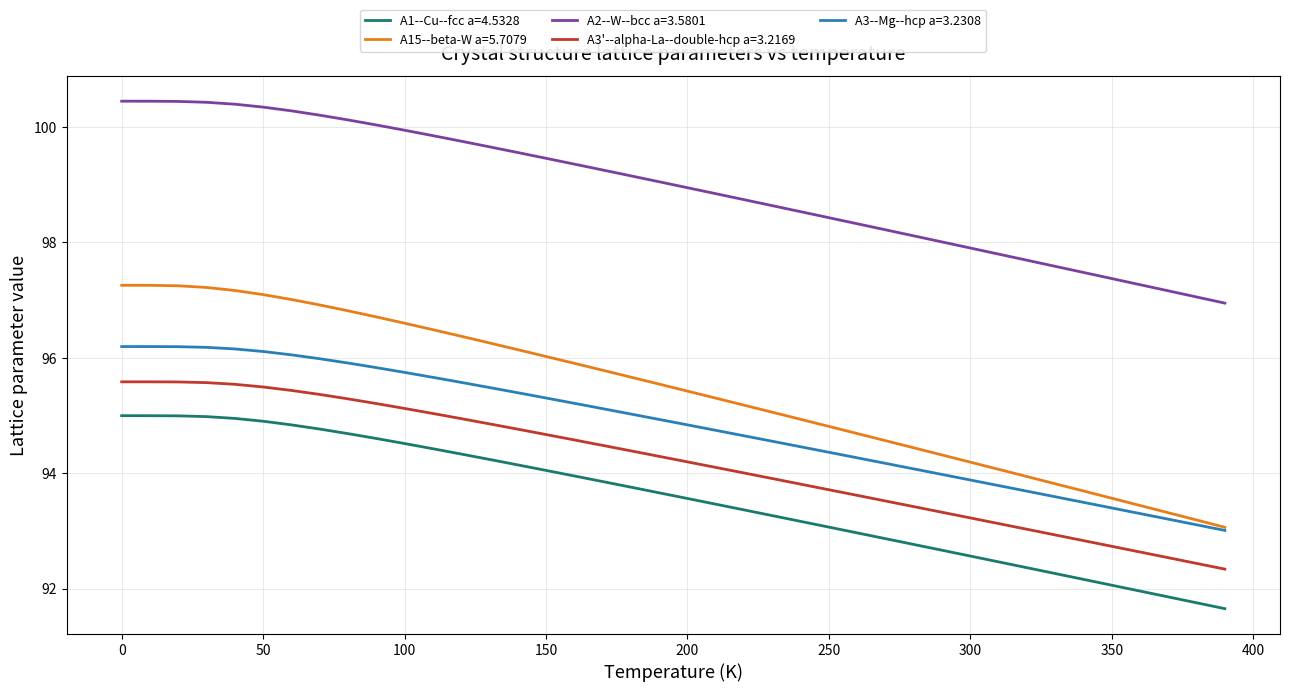

Which series has the largest total across all categories?

A2--W--bcc a=3.5801